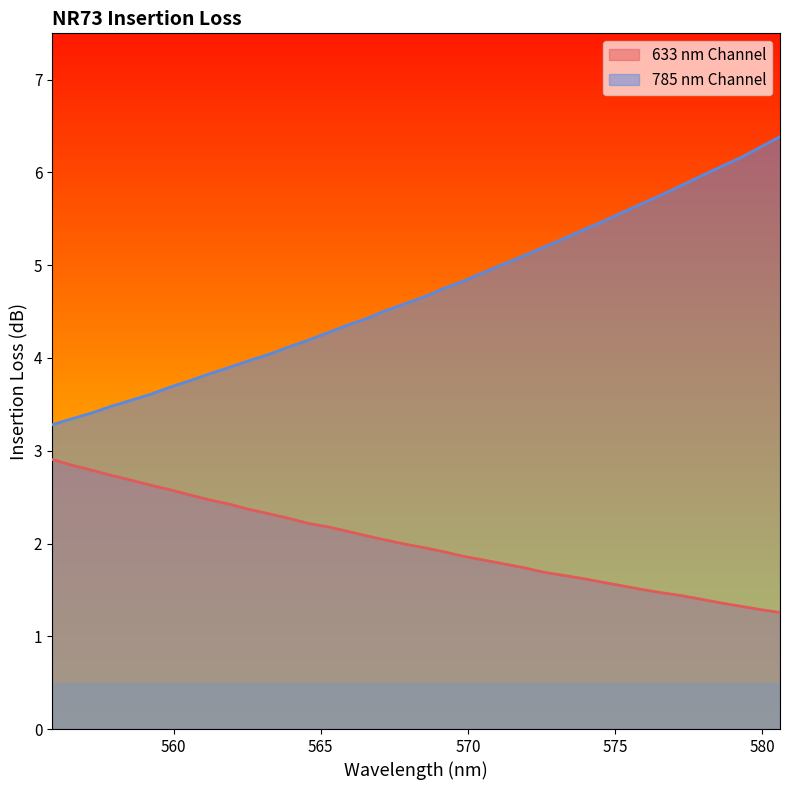

What position from the right is 569.9083?

17